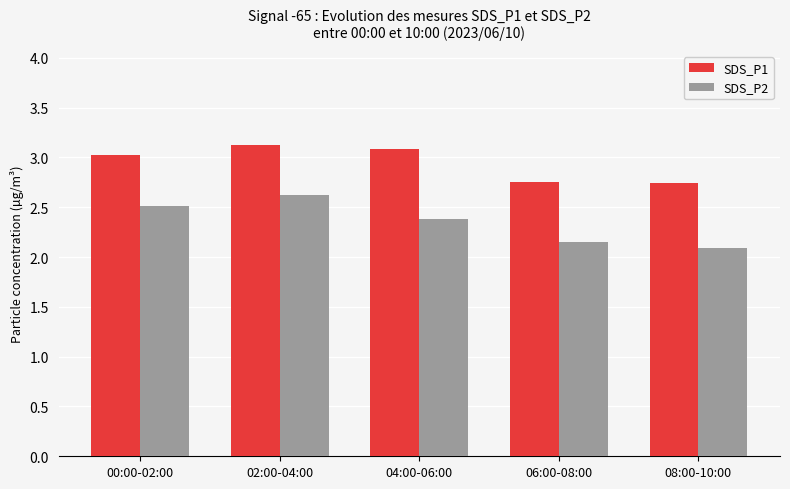

At 02:00-04:00, list the series in order from largest to smallest.

SDS_P1, SDS_P2